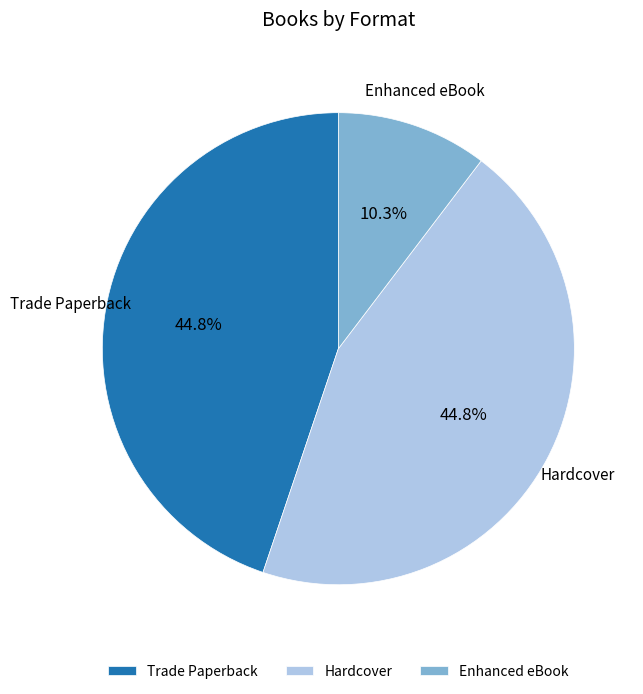

Approximately how many times larger is the value at Enhanced eBook compared to Trade Paperback?

0.2